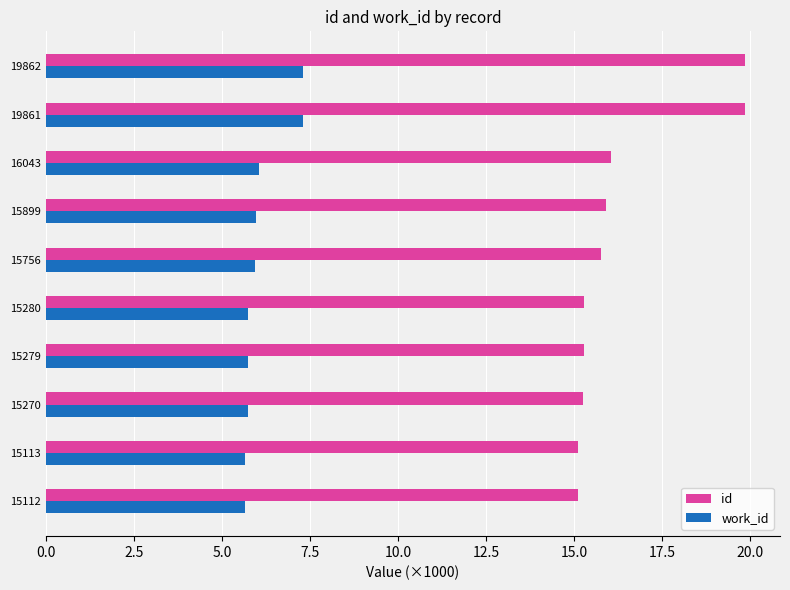

Is it true that work_id equals 2.2 at 15756?

False